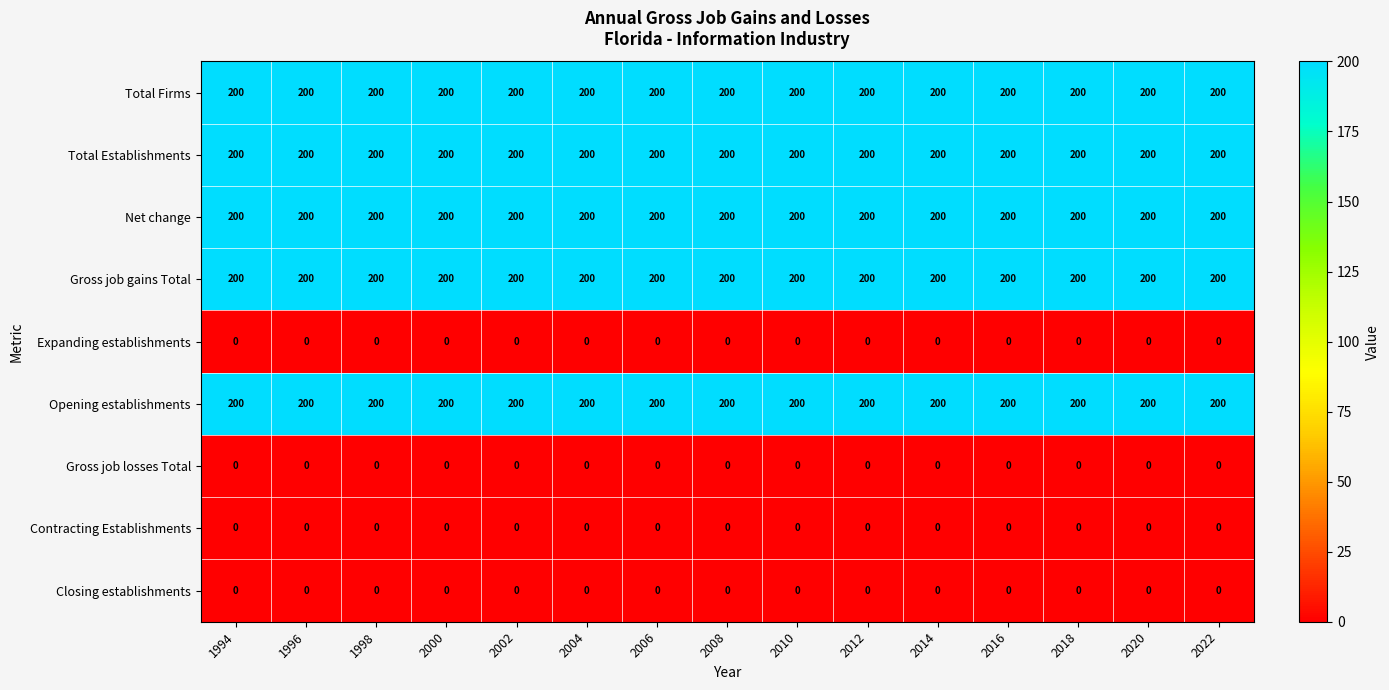

What is the spread (max minus min) of values at 1996?

200